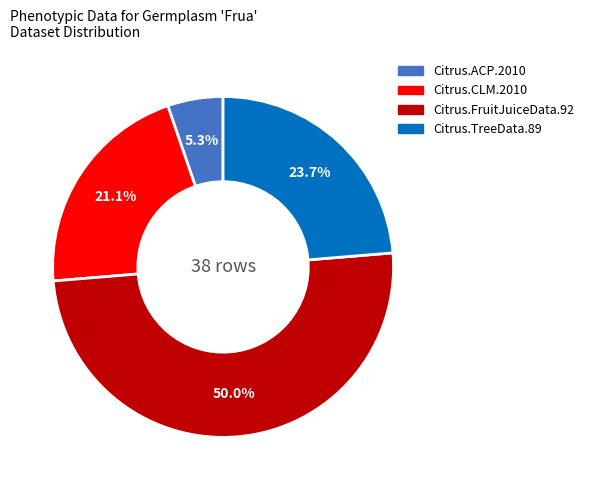

To the nearest percent, what is the combined percentage of Citrus.FruitJuiceData.92 and Citrus.ACP.2010?

55%